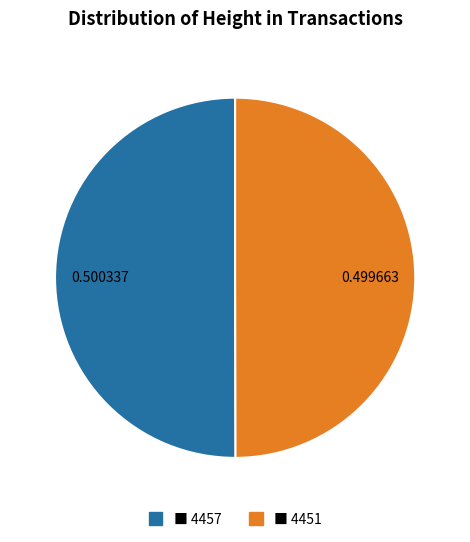

How many slices are in this pie chart?

2